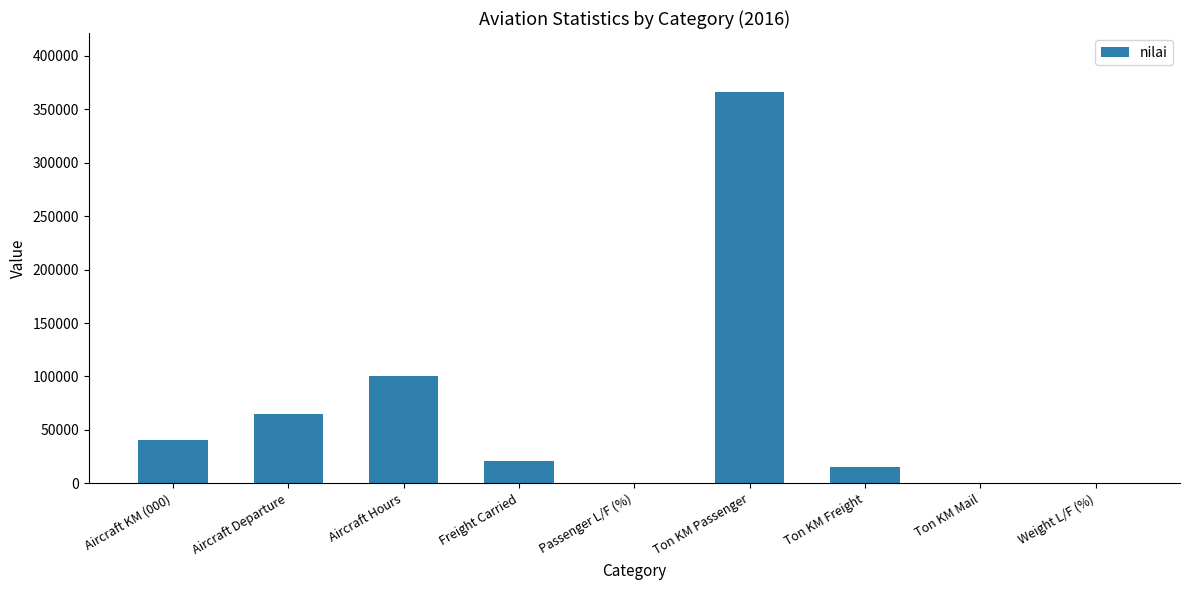

Between Ton KM Freight and Weight L/F (%), which is larger?

Ton KM Freight